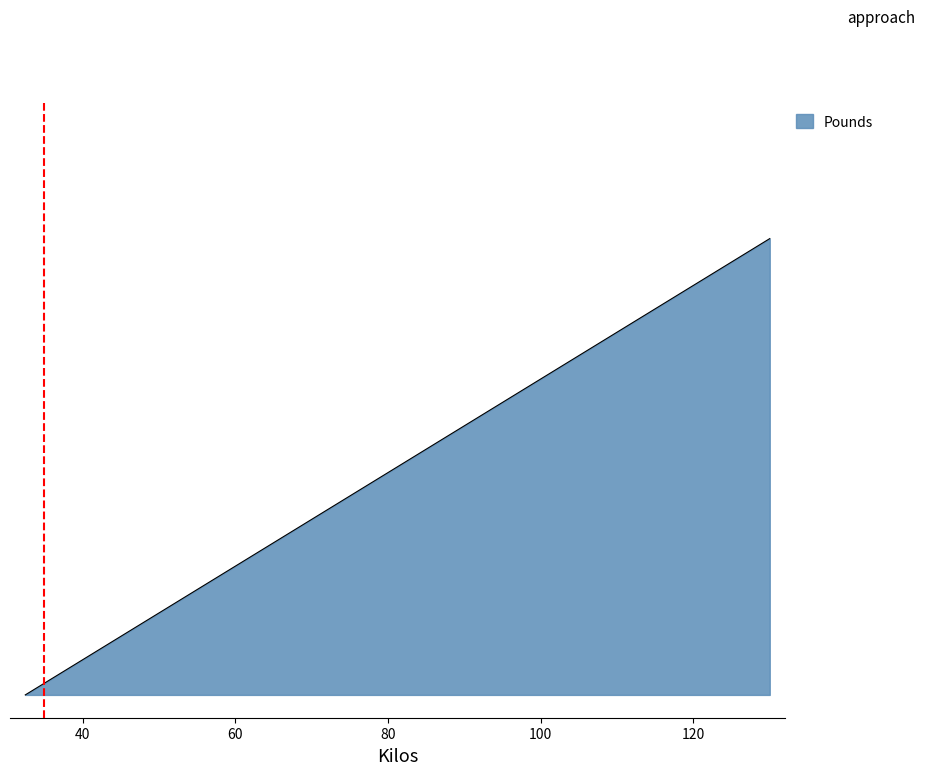

True or false: there are more than 0 points higher than both neighbors.

False